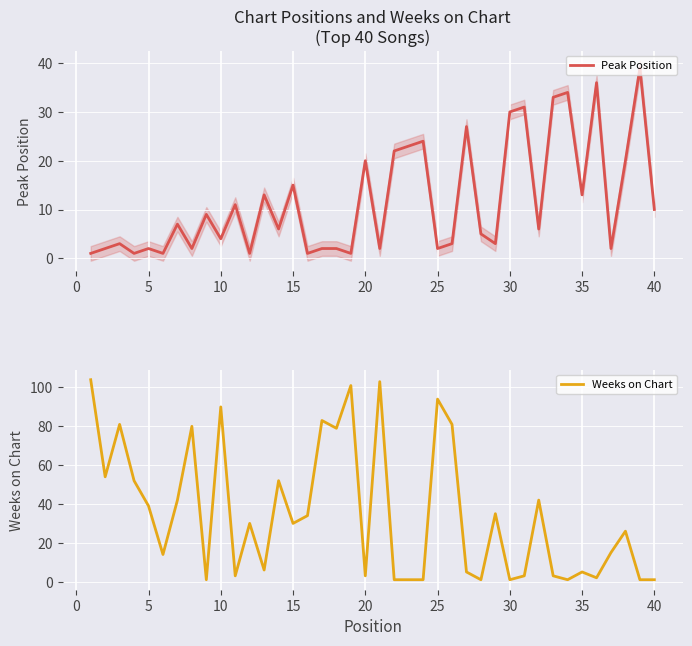

How many values in the Weeks on Chart series are below 30?

20